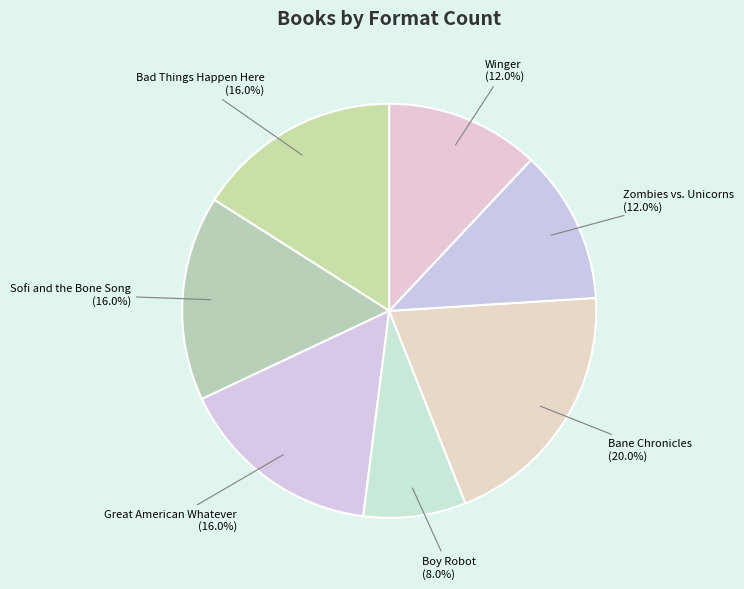

Is there any slice that represents more than half of the pie?

No